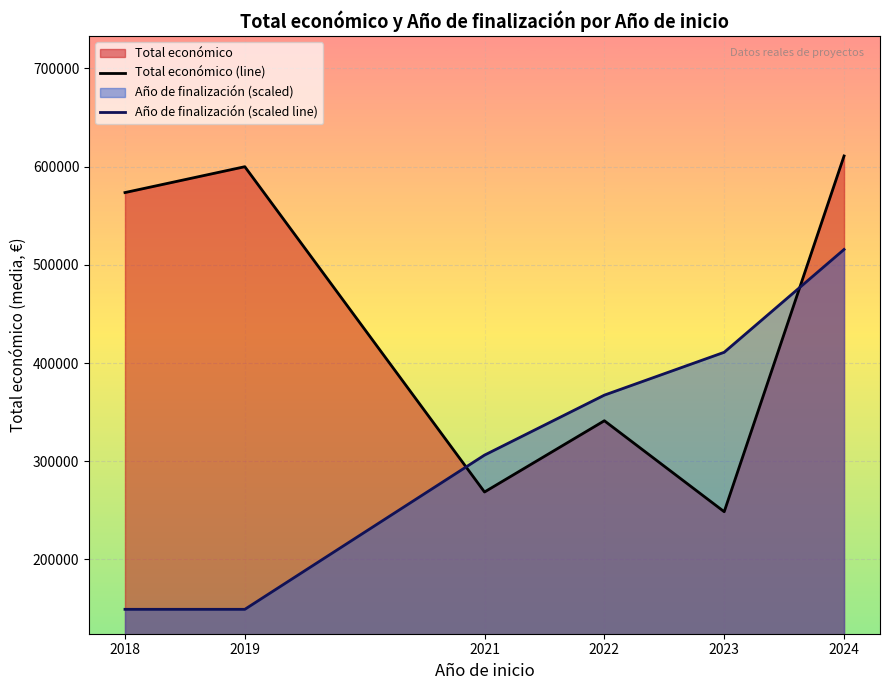

How many distinct data groups are displayed?

2